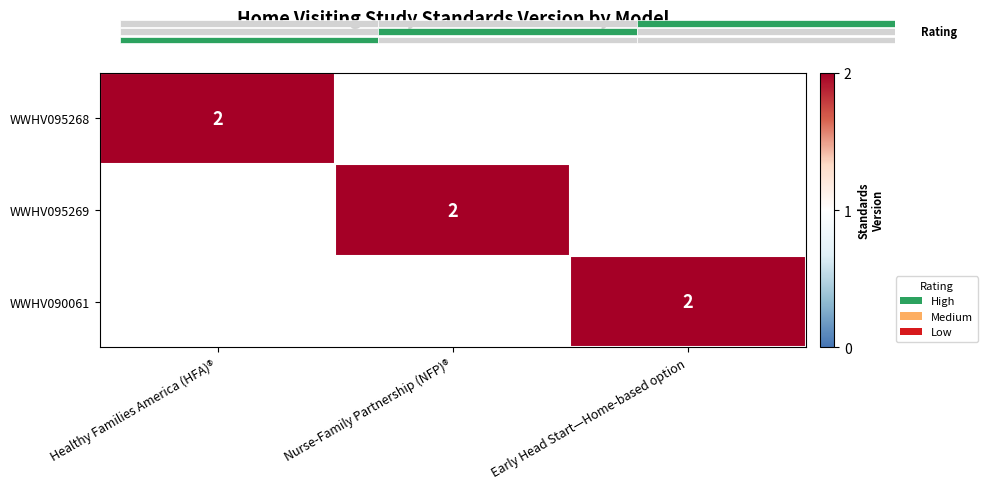

The WWHV095268 series shows 2 at Healthy Families America (HFA)®. True or false?

True